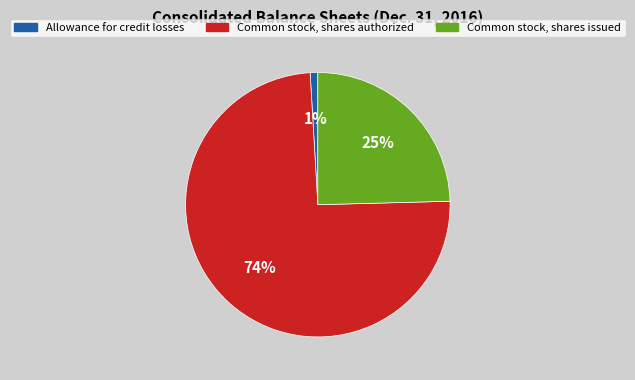

Count the number of slices in the pie.

3